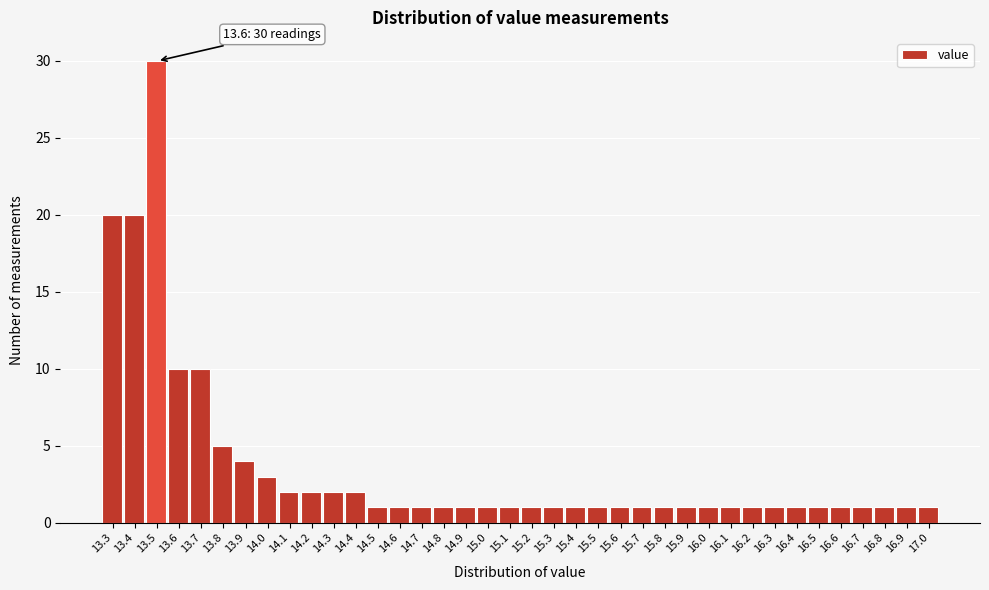

What is the average value?

4